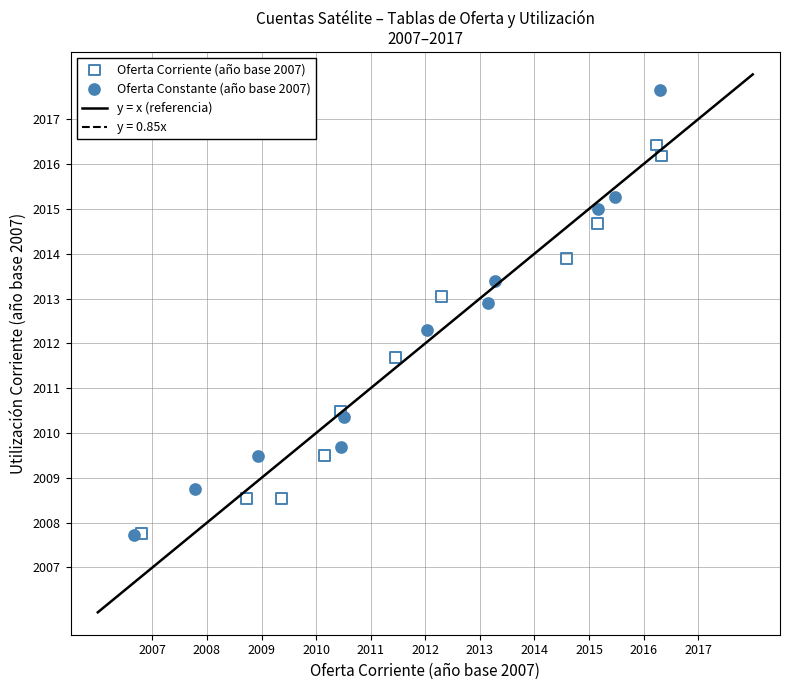

Which series has the widest spread of Y values?

Oferta Constante (año base 2007)